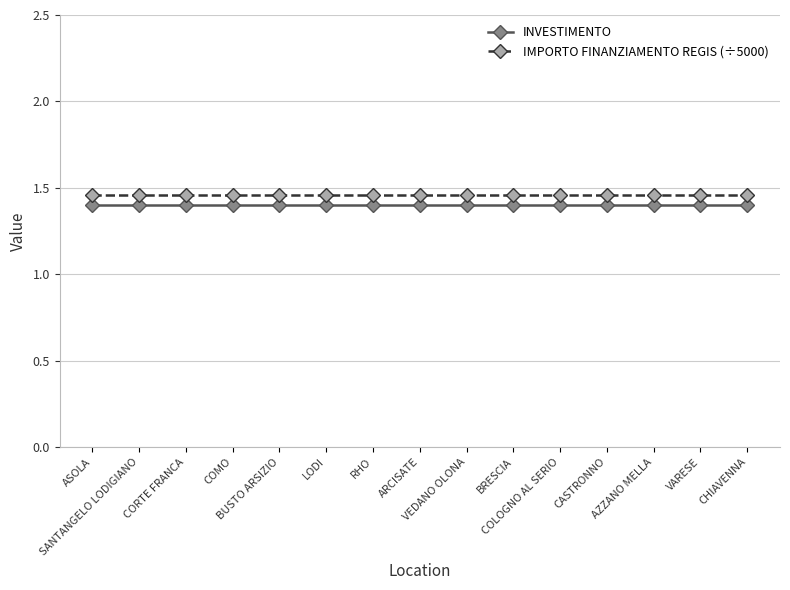

At how many categories does at least one series exceed 1?

15